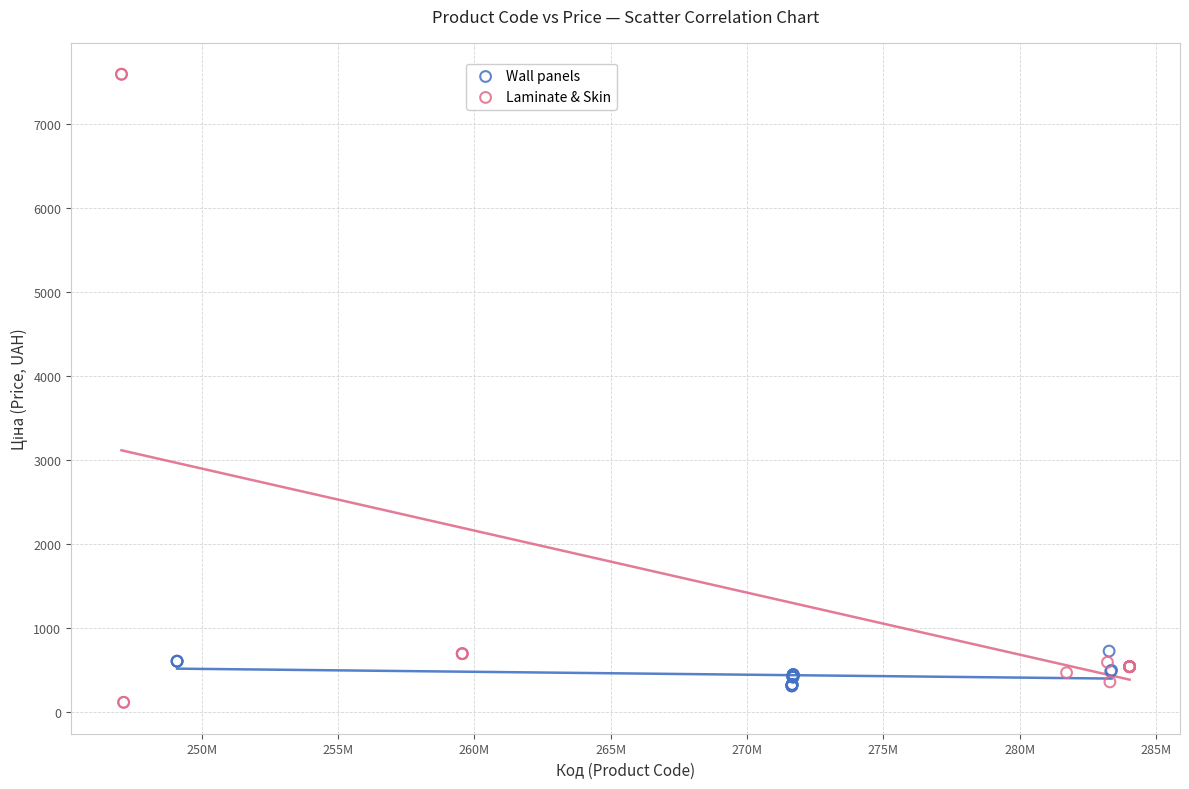

Which series has the largest Y range (max minus min)?

Laminate & Skin